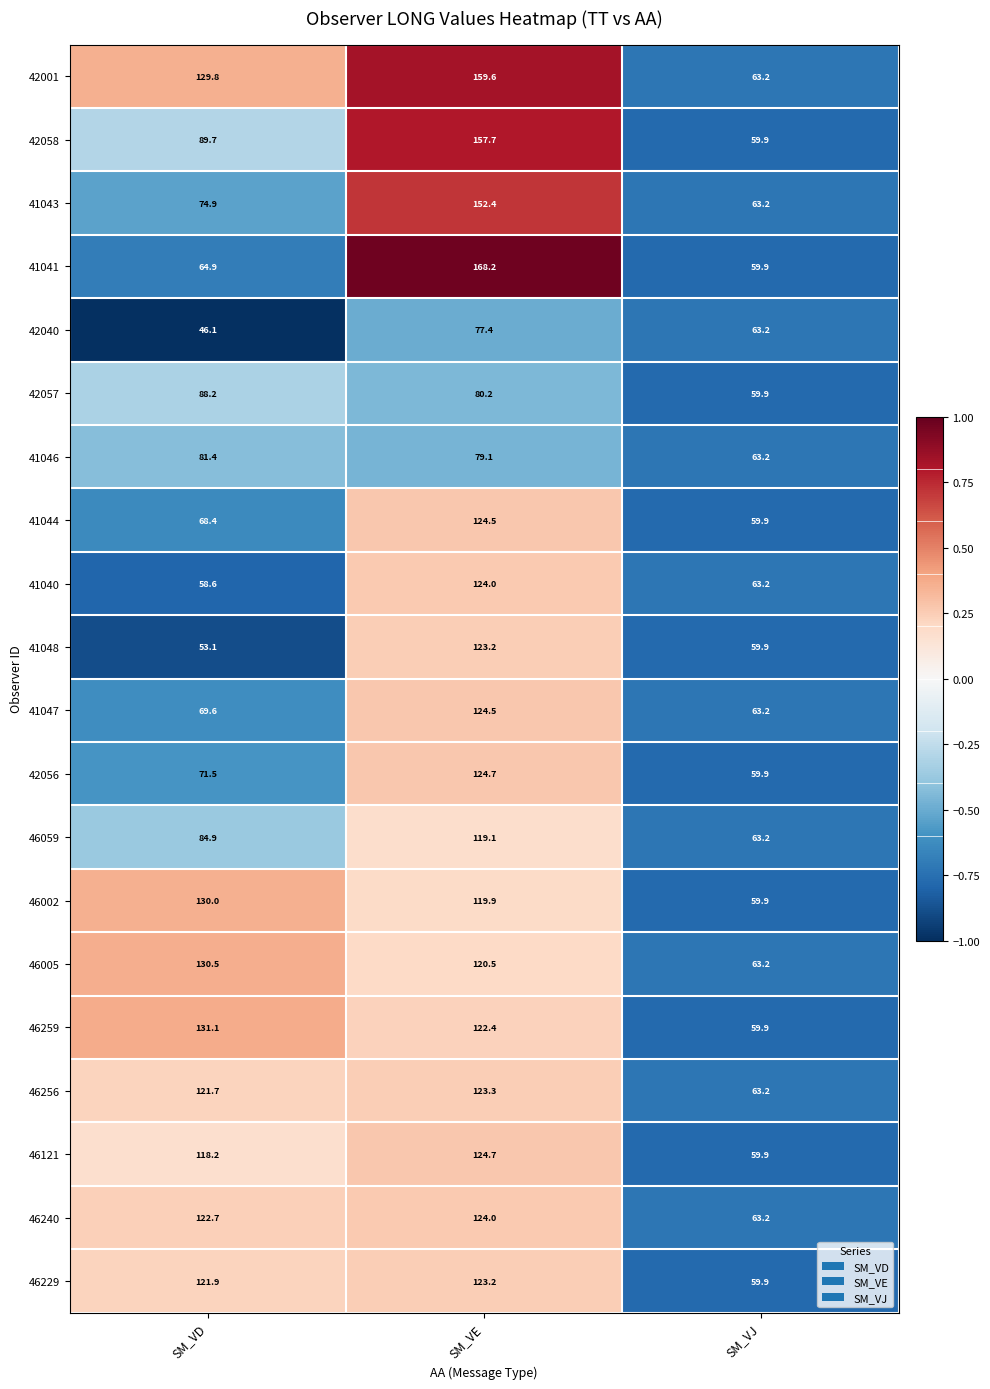

What is the minimum value for 46256?

63.2